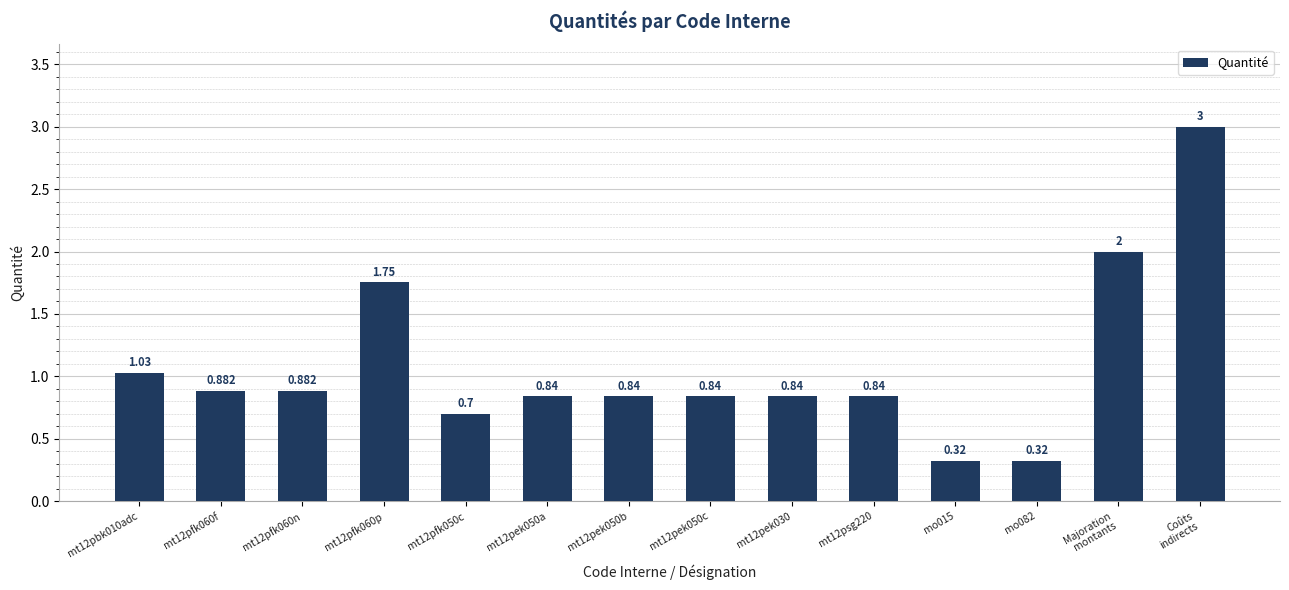

What is the difference between the second highest and second lowest values?

1.7